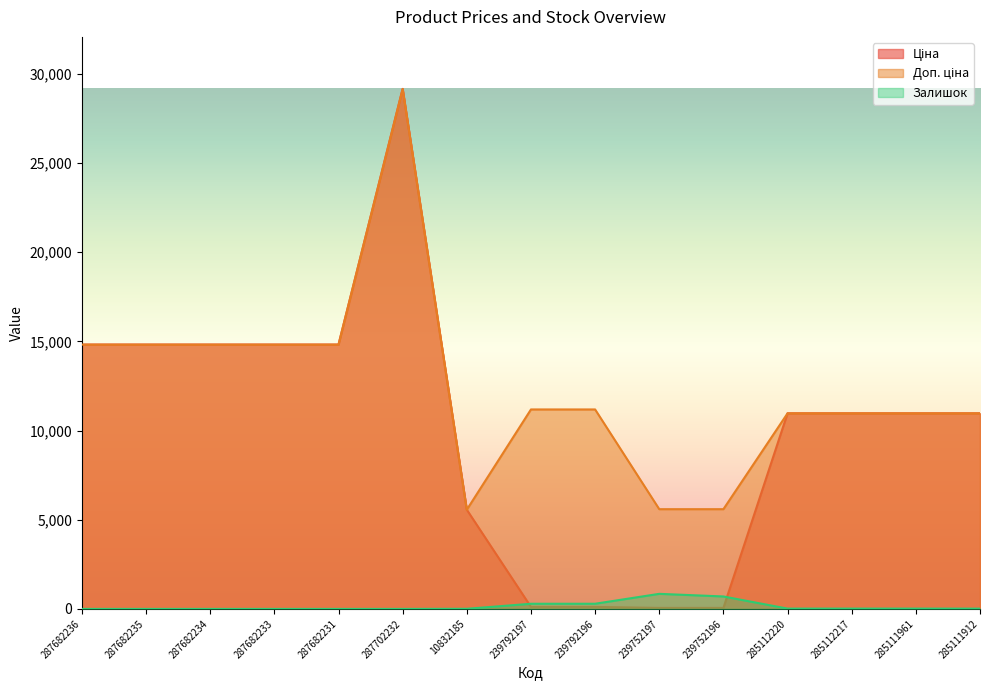

List the series in order of their peak value, highest first.

Ціна, Доп. ціна, Залишок